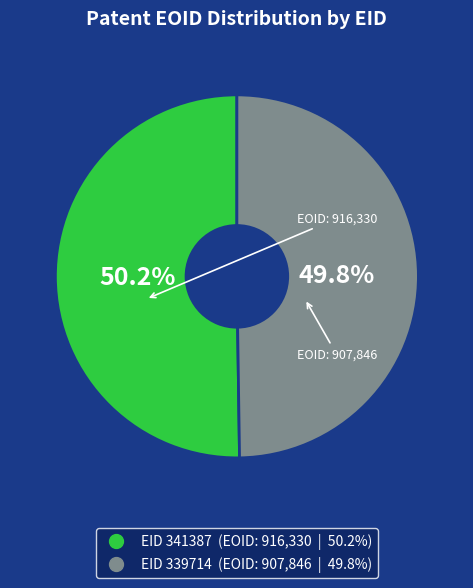

Does any single category account for the majority?

Yes